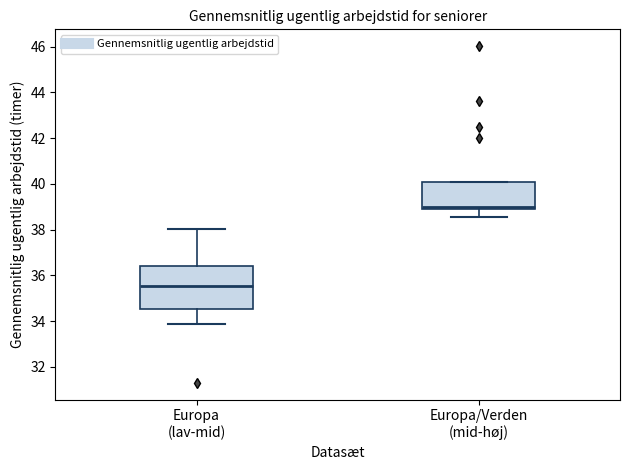

Where does the median line of the box for Europa/Verden (mid-høj) sit on the y-axis? The values are not printed on the chart, so give them approximately, as read against the axis.

39.0